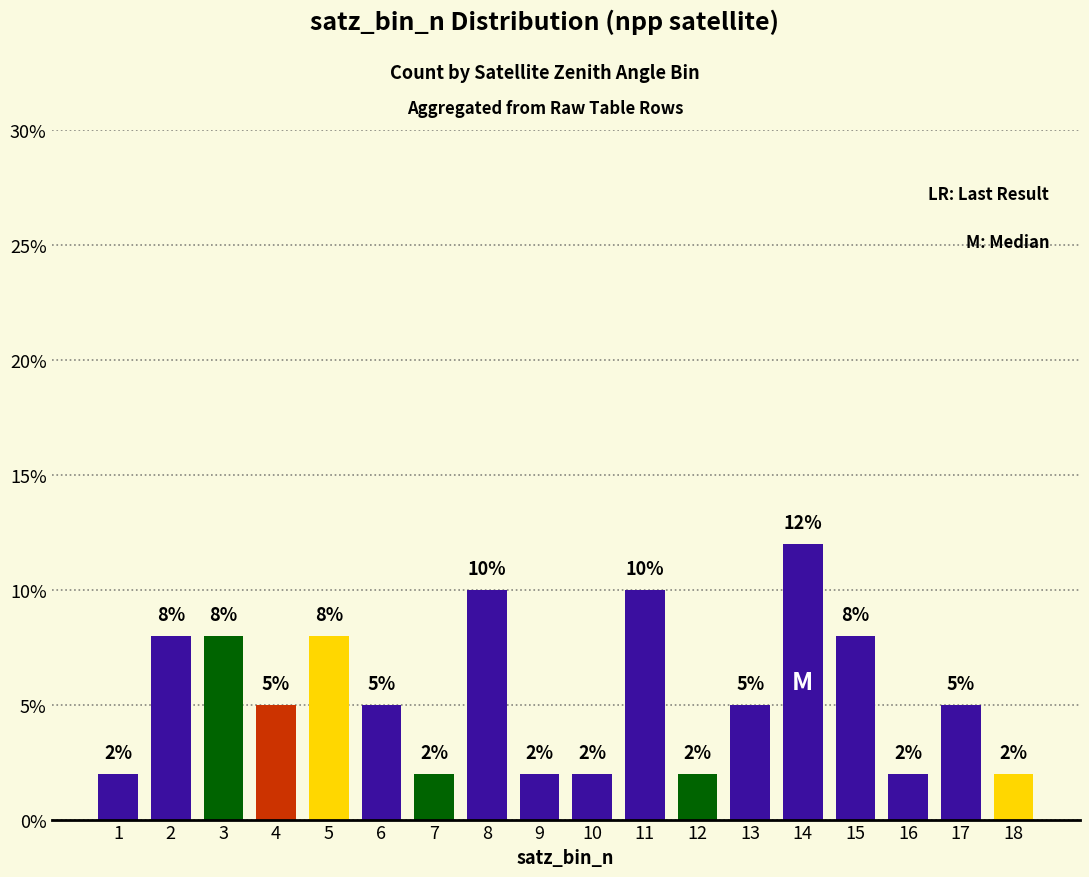

The value at 7 is 2. True or false?

True